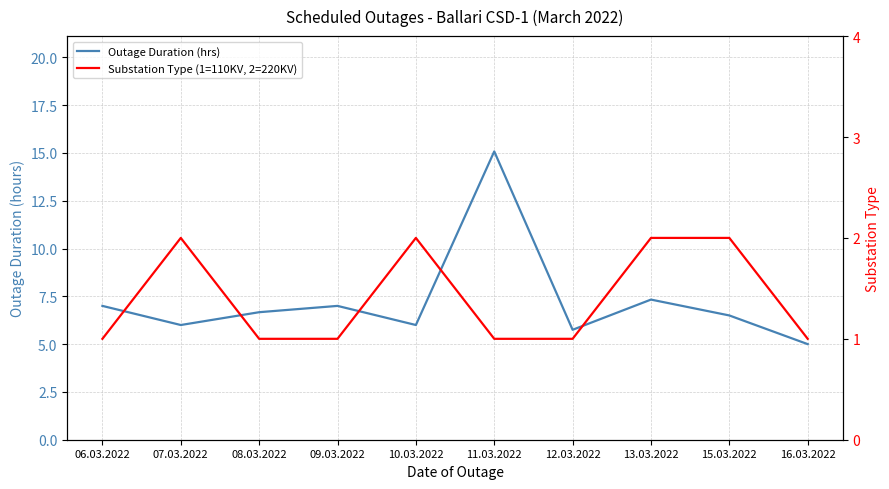

Reading left to right, transcribe all the data shown in this chart.

Outage Duration (hrs): 7.0	6.0	6.7	7.0	6.0	15.1	5.8	7.3	6.5	5.0
Substation Type (1=110KV, 2=220KV): 1.0	2.0	1.0	1.0	2.0	1.0	1.0	2.0	2.0	1.0